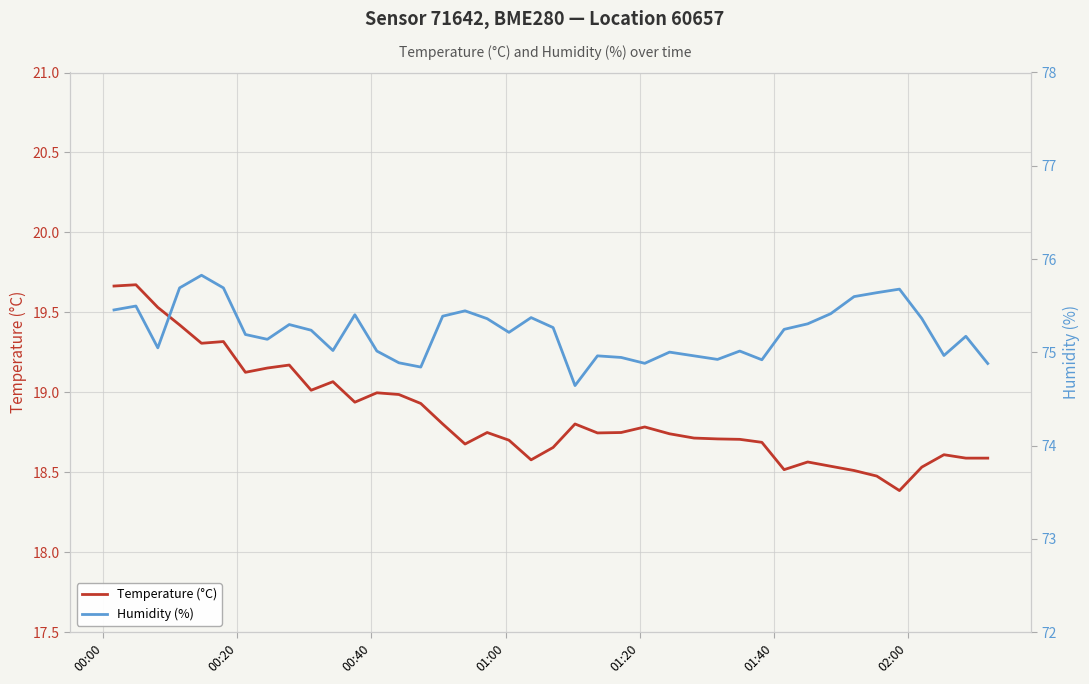

Does the chart have visible grid lines?

Yes